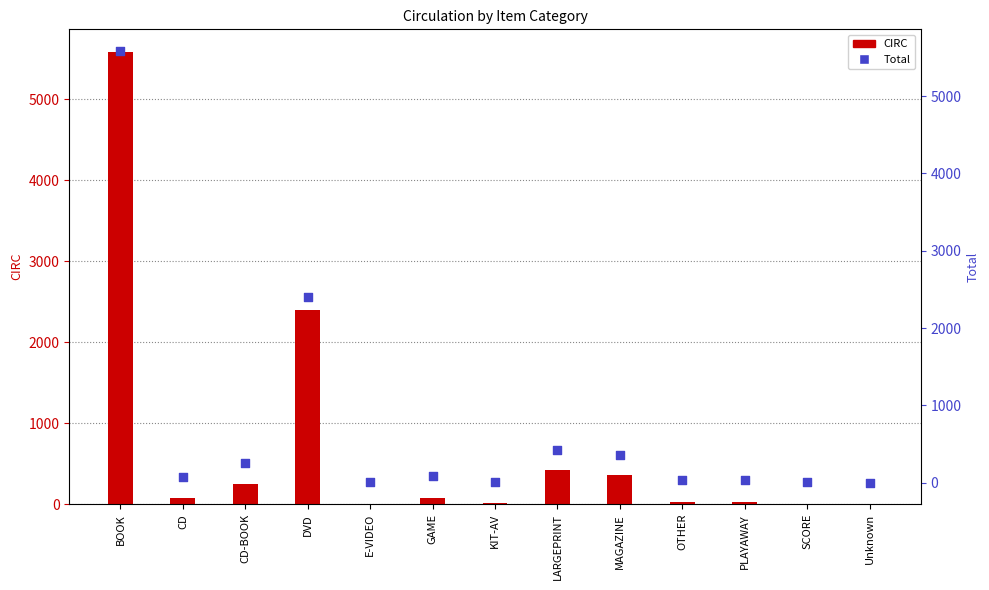

Which series has the largest total across all categories?

Total